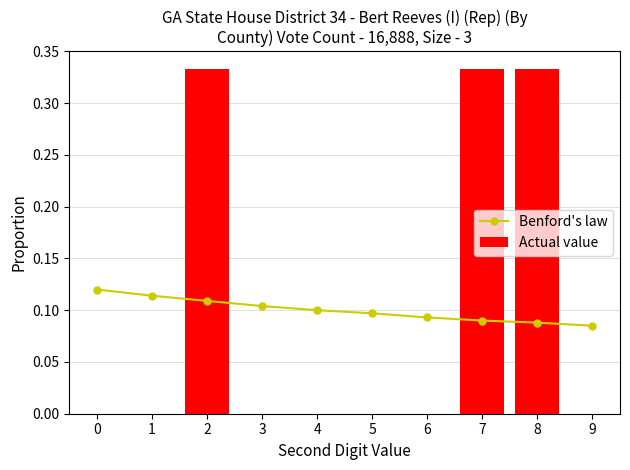

What are all the series names shown in the legend?

Benford's law, Actual value